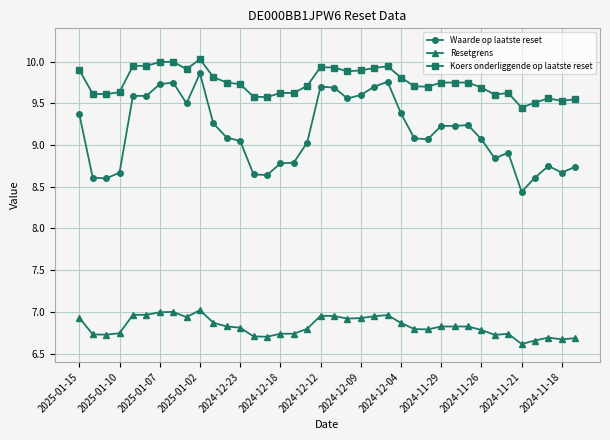

True or false: Waarde op laatste reset and Resetgrens cross at least once.

False